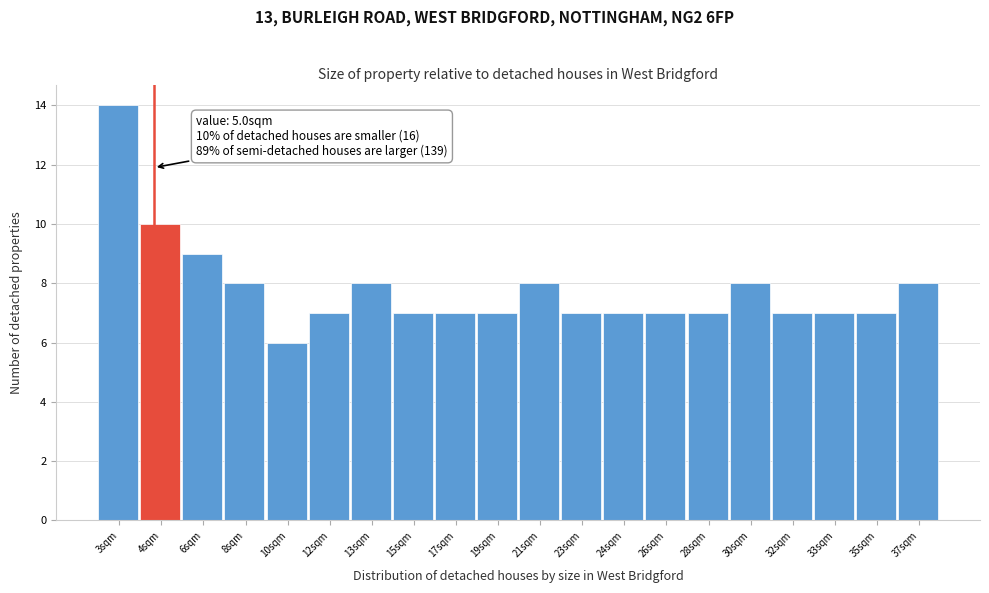

Reading left to right, transcribe all the data shown in this chart.

3sqm=14	4sqm=10	6sqm=9	8sqm=8	10sqm=6	12sqm=7	13sqm=8	15sqm=7	17sqm=7	19sqm=7	21sqm=8	23sqm=7	24sqm=7	26sqm=7	28sqm=7	30sqm=8	32sqm=7	33sqm=7	35sqm=7	37sqm=8